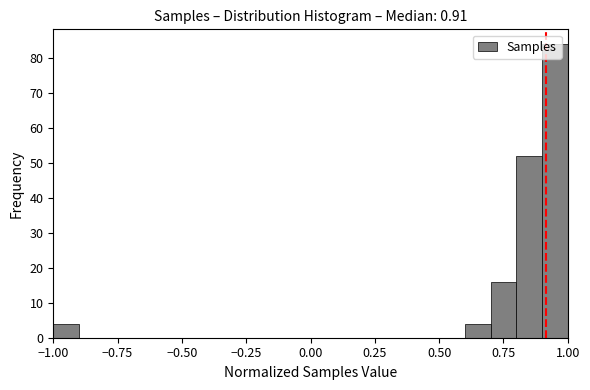

Read against the x-axis, roughly where is the centre of the tallest bar?

0.95